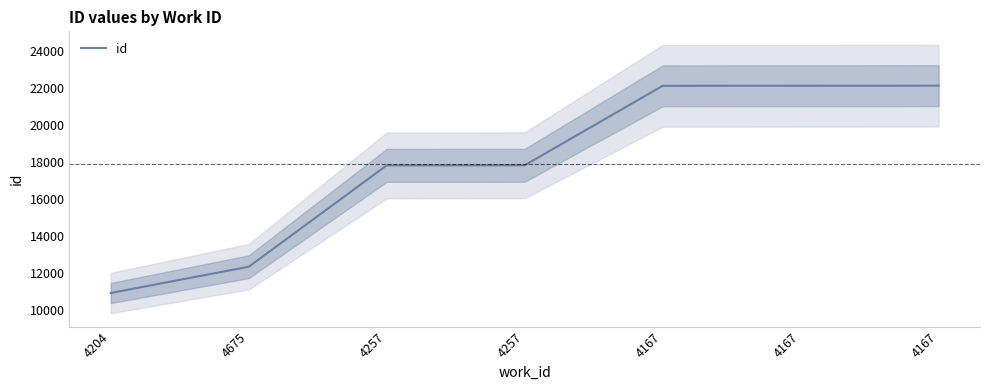

Read the value at 4204.

10911